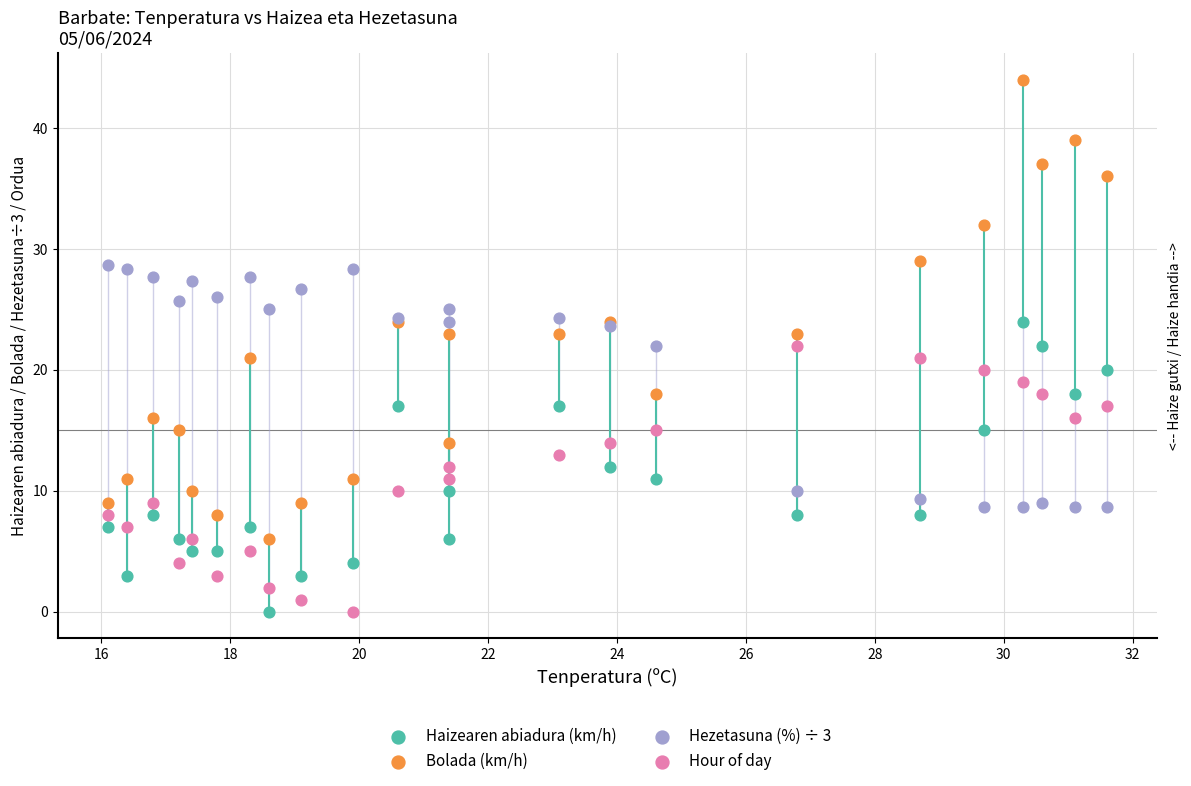

Which series contains the highest Y value?

Bolada (km/h)